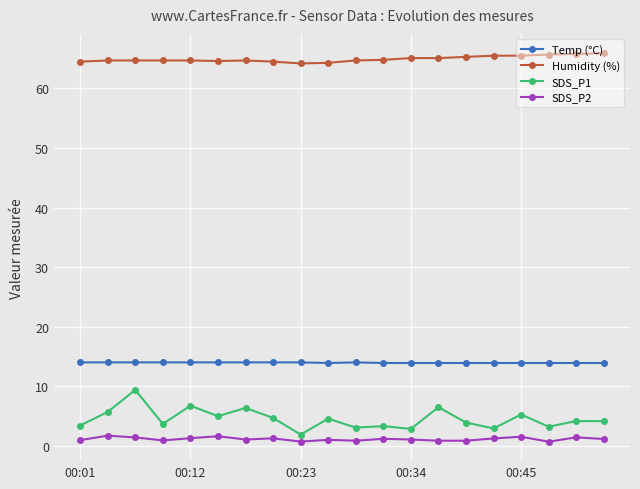

Which series has the largest range (max minus min)?

SDS_P1